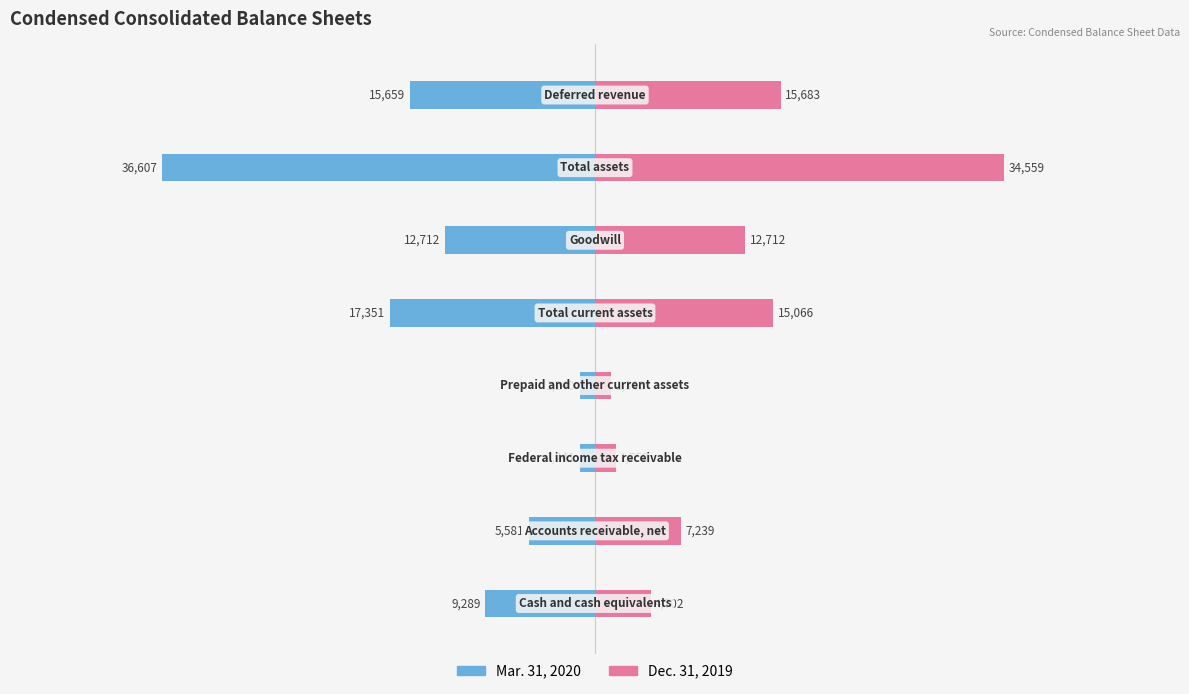

What is the value of the Dec. 31, 2019 bar at the 1st from the left?

4702